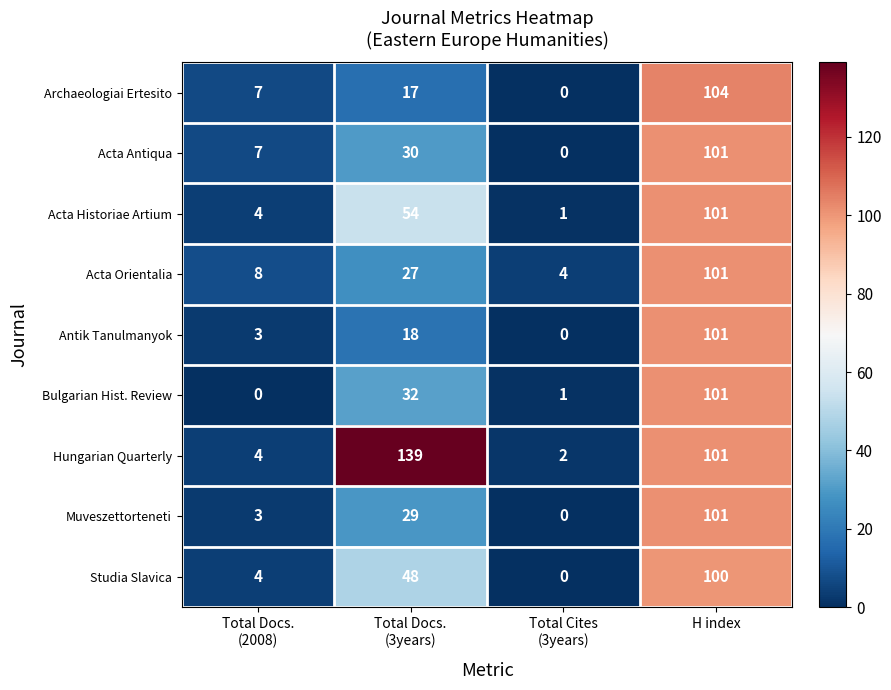

At which category does the chart reach its peak across all series?

Total Docs.
(3years)